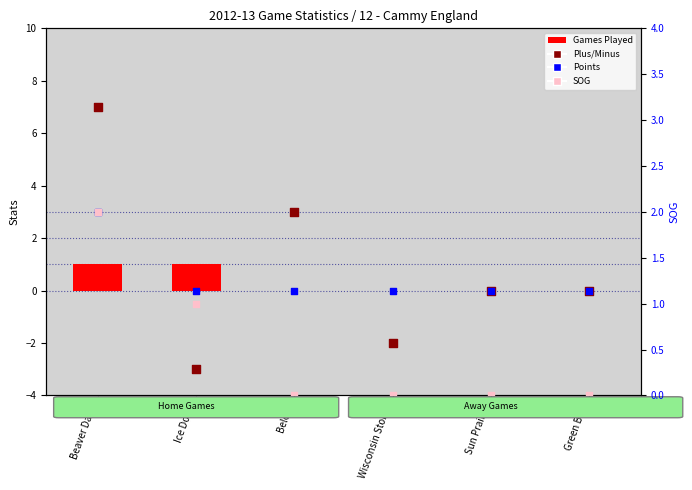

What are all the series names shown in the legend?

Games Played, Plus/Minus, Points, SOG